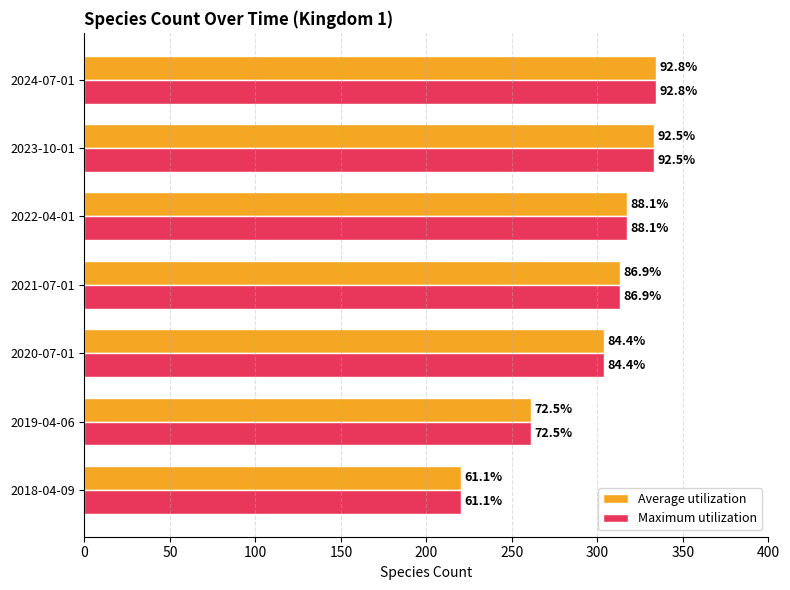

What are all the series names shown in the legend?

Average utilization, Maximum utilization